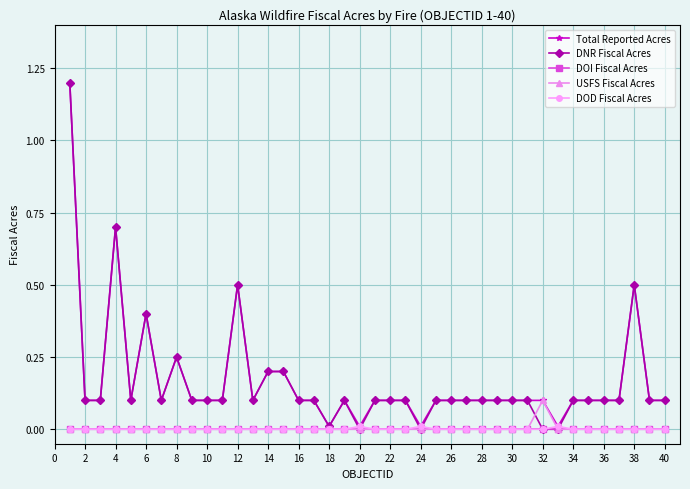

True or false: DNR Fiscal Acres has more than 0 points higher than both neighbors.

True